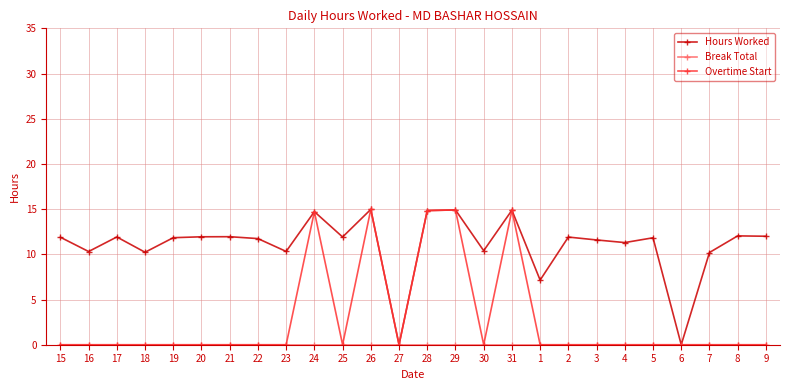

The value of Overtime Start at 16 is 4.9. True or false?

False